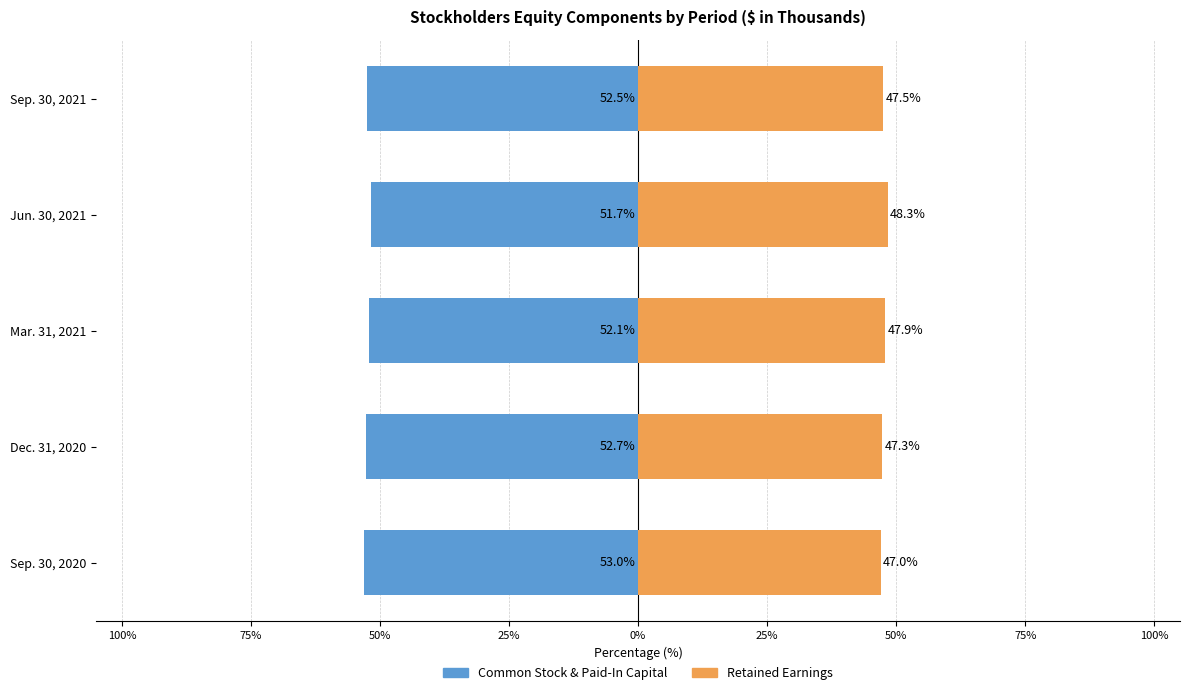

What is the maximum value for Common Stock & Paid-In Capital?

-51.7